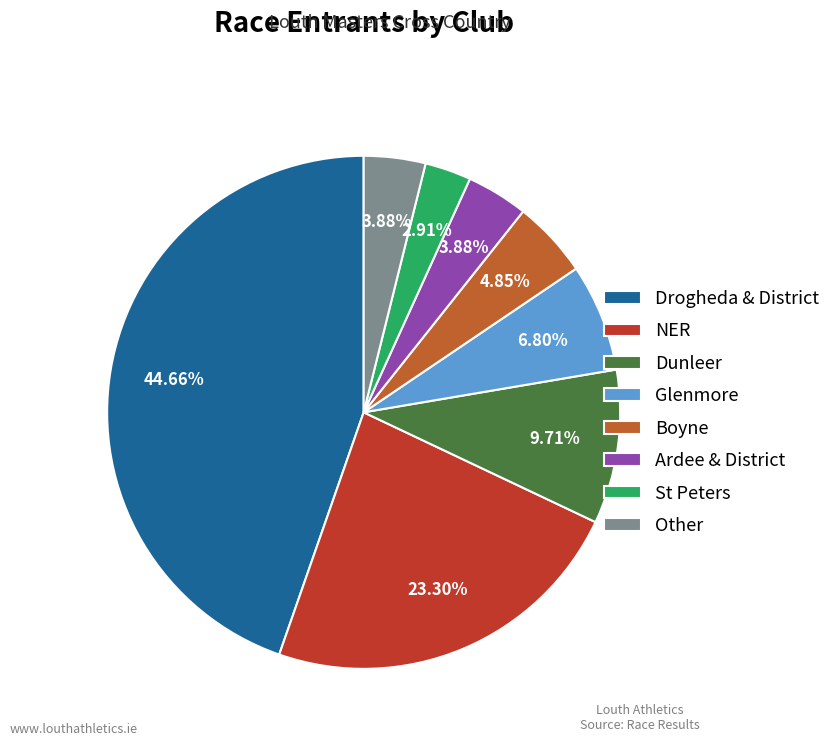

Is the sum of Glenmore and Other greater than half?

No